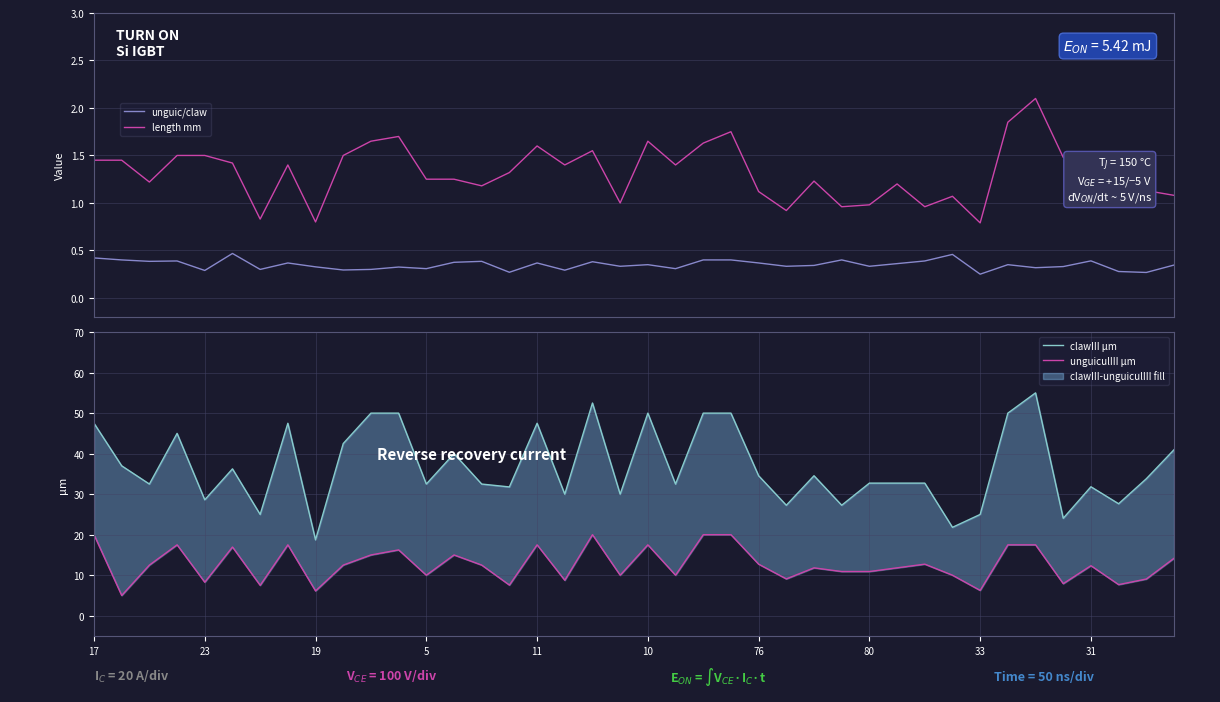

What is the highest value of the length mm series?

2.1